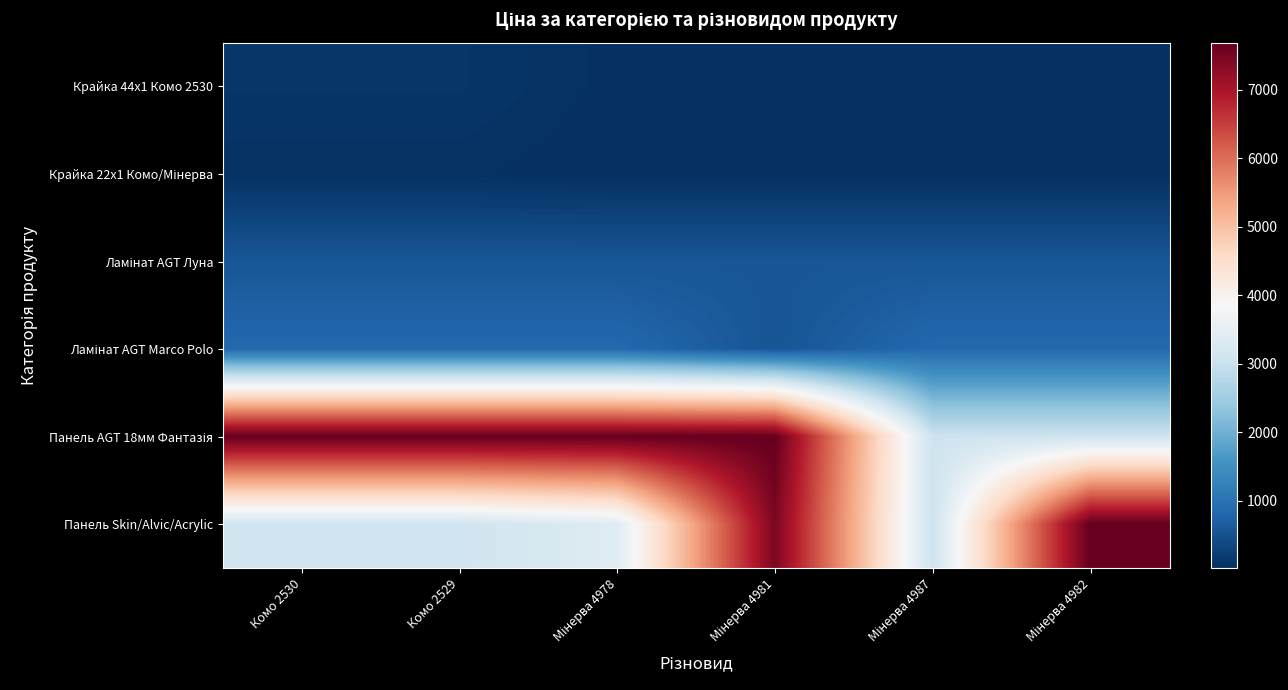

What is the greatest value displayed?

7688.0